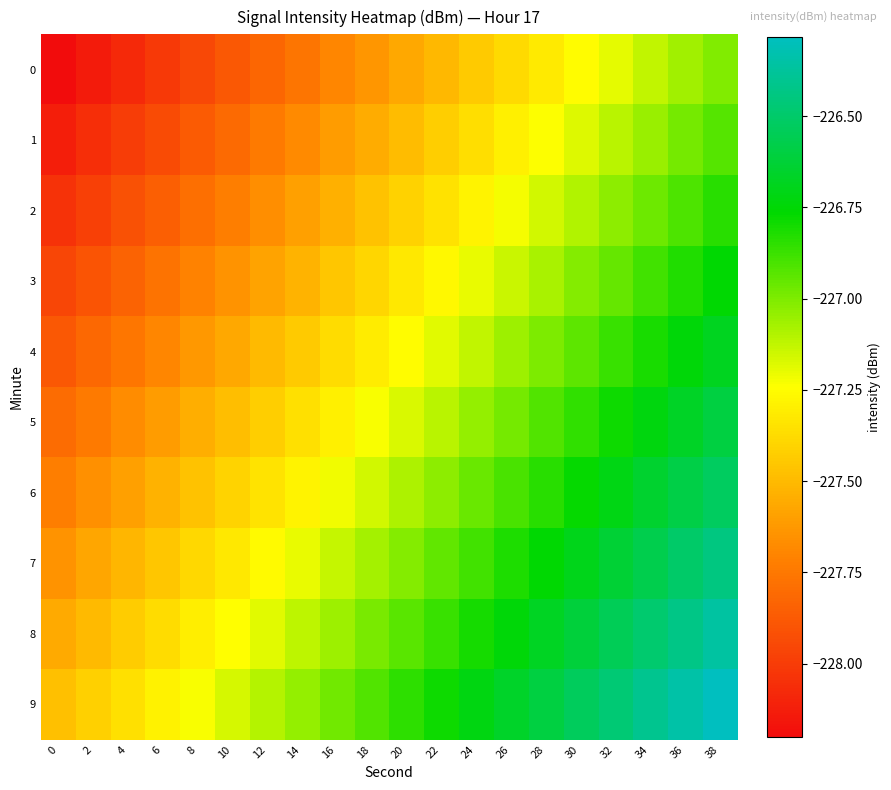

Reading left to right, list all the values displayed in this chart.

0: 0=-228.2	2=-228.1	4=-228.1	6=-228.0	8=-227.9	10=-227.9	12=-227.8	14=-227.8	16=-227.7	18=-227.6	20=-227.6	22=-227.5	24=-227.4	26=-227.4	28=-227.3	30=-227.3	32=-227.2	34=-227.1	36=-227.1	38=-227.0
1: 0=-228.1	2=-228.1	4=-228.0	6=-227.9	8=-227.9	10=-227.8	12=-227.7	14=-227.7	16=-227.6	18=-227.6	20=-227.5	22=-227.4	24=-227.4	26=-227.3	28=-227.2	30=-227.2	32=-227.1	34=-227.0	36=-227.0	38=-226.9
2: 0=-228.0	2=-228.0	4=-227.9	6=-227.9	8=-227.8	10=-227.7	12=-227.7	14=-227.6	16=-227.5	18=-227.5	20=-227.4	22=-227.3	24=-227.3	26=-227.2	28=-227.2	30=-227.1	32=-227.0	34=-227.0	36=-226.9	38=-226.8
3: 0=-228.0	2=-227.9	4=-227.8	6=-227.8	8=-227.7	10=-227.6	12=-227.6	14=-227.5	16=-227.5	18=-227.4	20=-227.3	22=-227.3	24=-227.2	26=-227.1	28=-227.1	30=-227.0	32=-227.0	34=-226.9	36=-226.8	38=-226.8
4: 0=-227.9	2=-227.8	4=-227.8	6=-227.7	8=-227.6	10=-227.6	12=-227.5	14=-227.4	16=-227.4	18=-227.3	20=-227.3	22=-227.2	24=-227.1	26=-227.1	28=-227.0	30=-226.9	32=-226.9	34=-226.8	36=-226.7	38=-226.7
5: 0=-227.8	2=-227.7	4=-227.7	6=-227.6	8=-227.5	10=-227.5	12=-227.4	14=-227.4	16=-227.3	18=-227.2	20=-227.2	22=-227.1	24=-227.0	26=-227.0	28=-226.9	30=-226.9	32=-226.8	34=-226.7	36=-226.7	38=-226.6
6: 0=-227.7	2=-227.7	4=-227.6	6=-227.5	8=-227.5	10=-227.4	12=-227.3	14=-227.3	16=-227.2	18=-227.2	20=-227.1	22=-227.0	24=-227.0	26=-226.9	28=-226.8	30=-226.8	32=-226.7	34=-226.6	36=-226.6	38=-226.5
7: 0=-227.6	2=-227.6	4=-227.5	6=-227.5	8=-227.4	10=-227.3	12=-227.3	14=-227.2	16=-227.1	18=-227.1	20=-227.0	22=-226.9	24=-226.9	26=-226.8	28=-226.8	30=-226.7	32=-226.6	34=-226.6	36=-226.5	38=-226.4
8: 0=-227.6	2=-227.5	4=-227.4	6=-227.4	8=-227.3	10=-227.2	12=-227.2	14=-227.1	16=-227.1	18=-227.0	20=-226.9	22=-226.9	24=-226.8	26=-226.7	28=-226.7	30=-226.6	32=-226.6	34=-226.5	36=-226.4	38=-226.4
9: 0=-227.5	2=-227.4	4=-227.4	6=-227.3	8=-227.2	10=-227.2	12=-227.1	14=-227.0	16=-227.0	18=-226.9	20=-226.9	22=-226.8	24=-226.7	26=-226.7	28=-226.6	30=-226.5	32=-226.5	34=-226.4	36=-226.3	38=-226.3